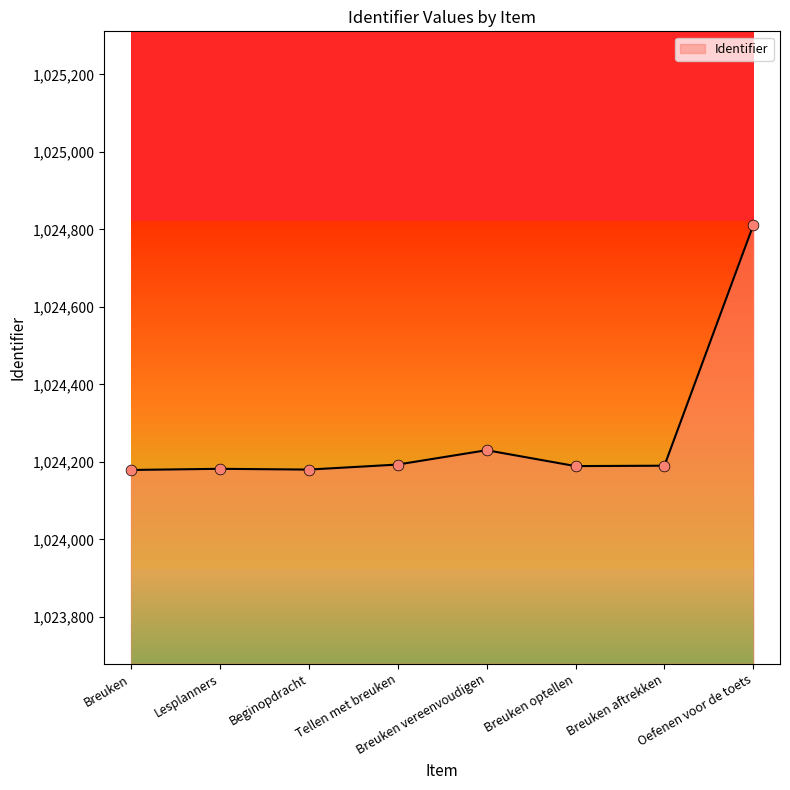

Between Breuken optellen and Oefenen voor de toets, which is larger?

Oefenen voor de toets